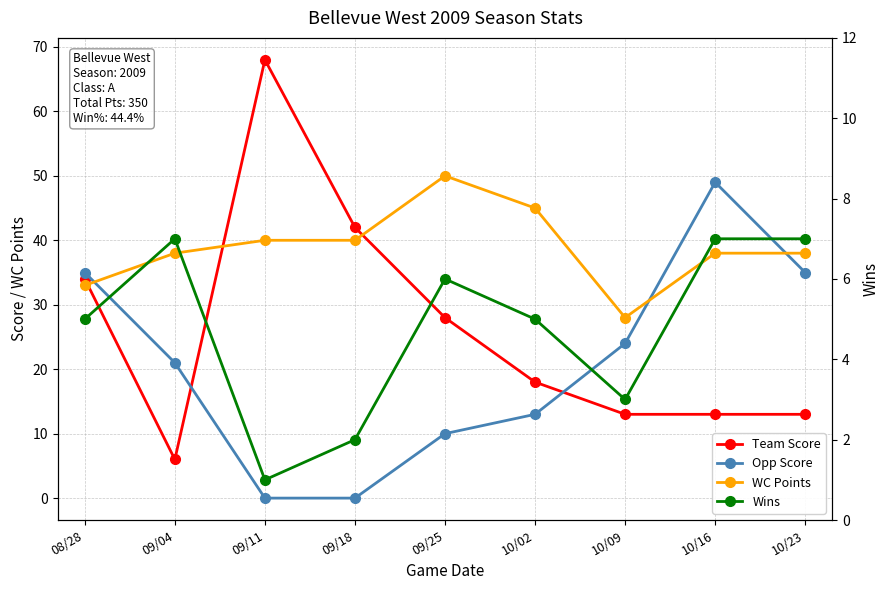

Which series has the widest spread of values?

Team Score